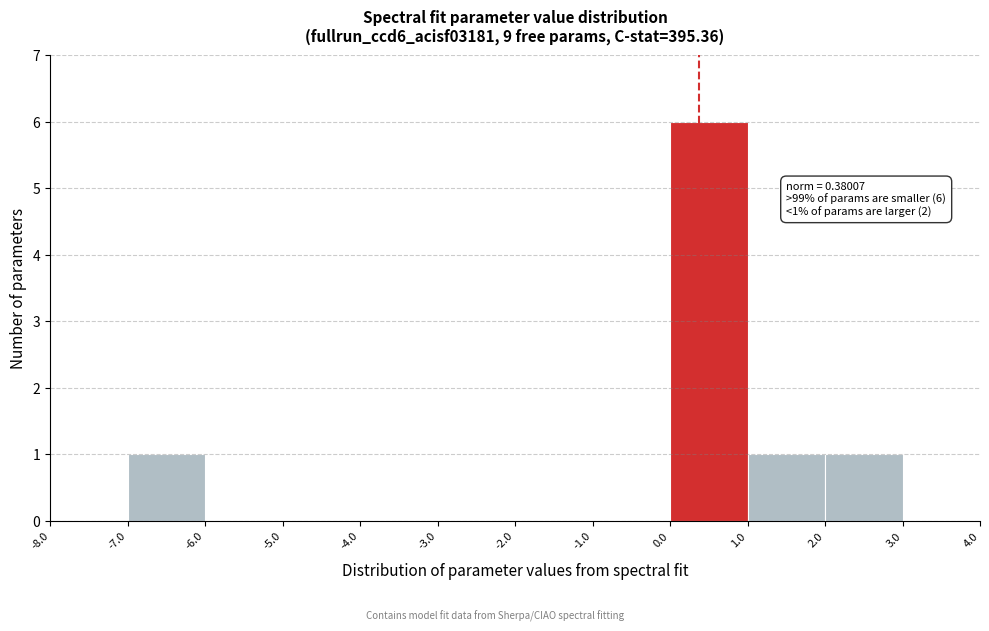

Which range on the x-axis has the tallest bar?

0.0 to 1.0